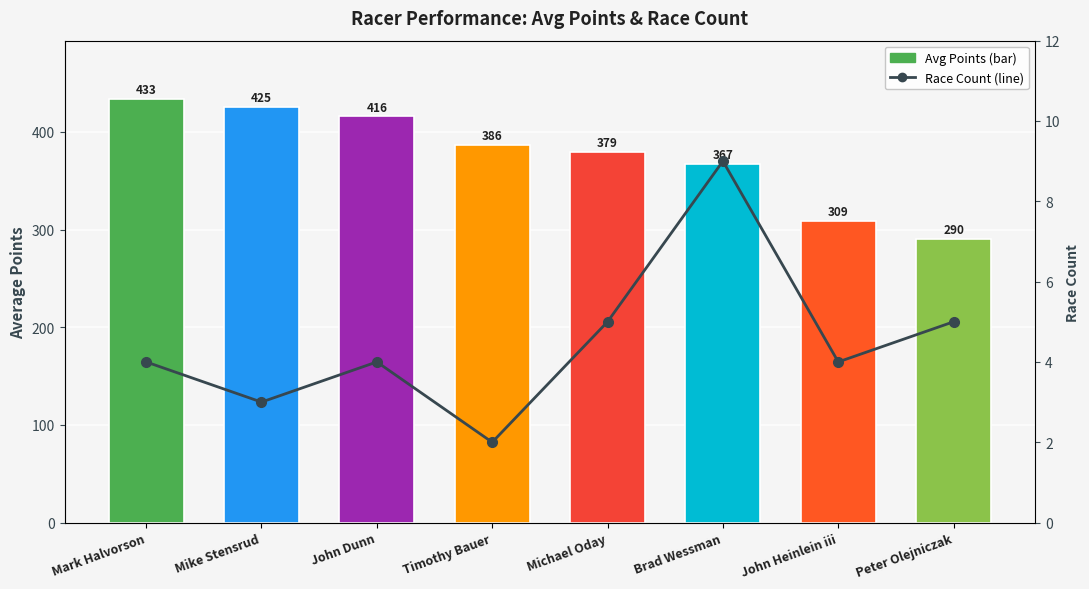

How many groups of bars are there?

8